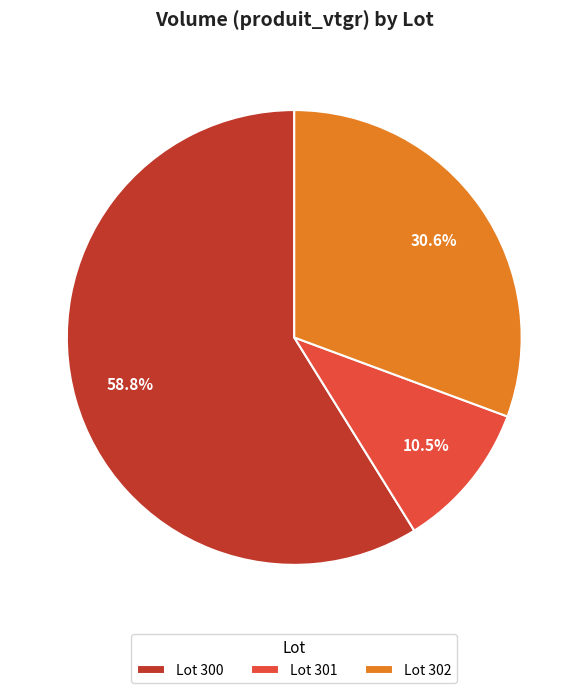

Is there a majority slice in this chart?

Yes